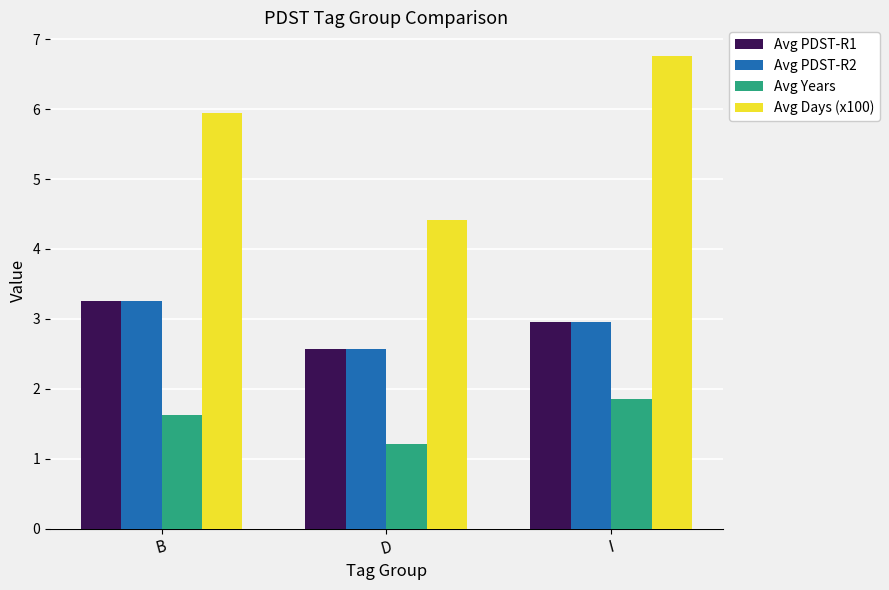

At which label does Avg PDST-R1 reach its peak?

B